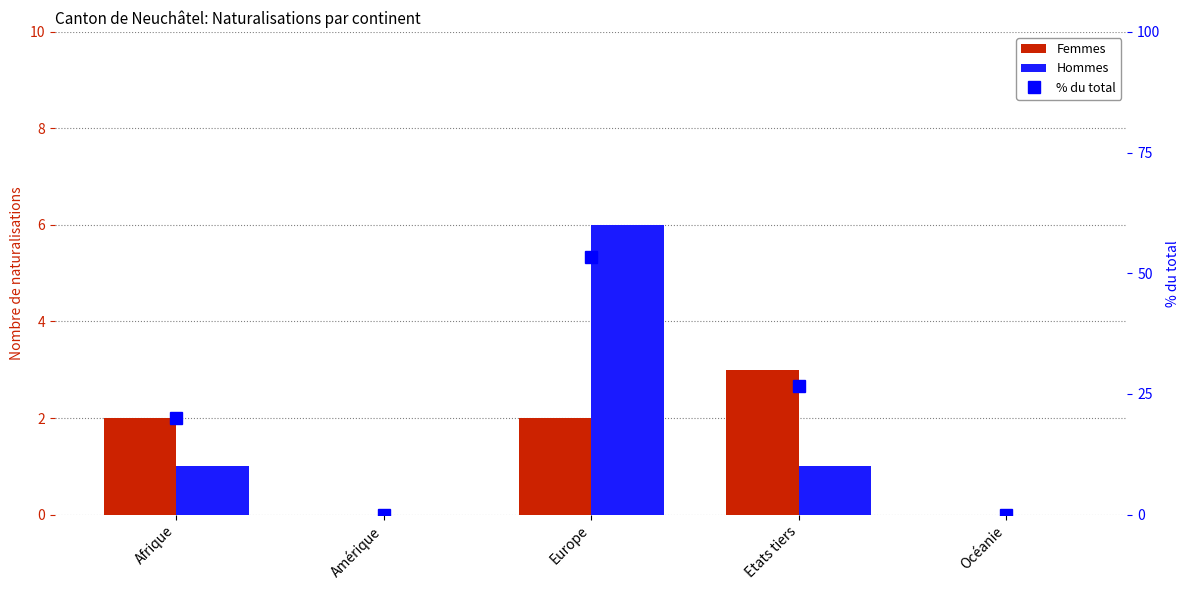

Are the bars horizontal?

No